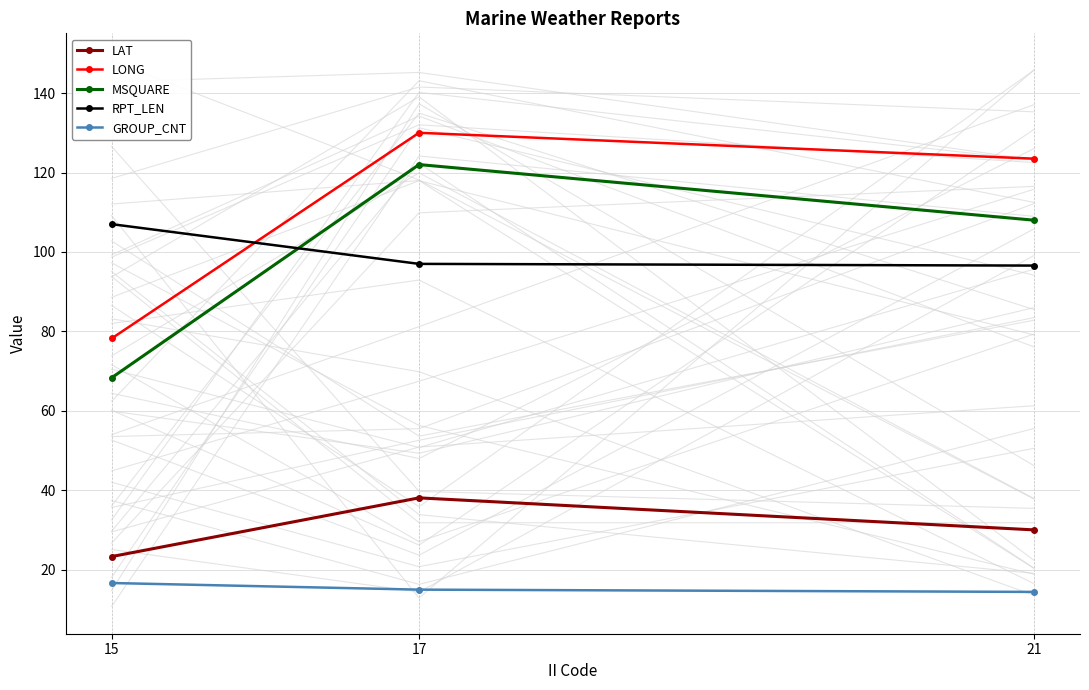

What is the minimum value for RPT_LEN?

96.6